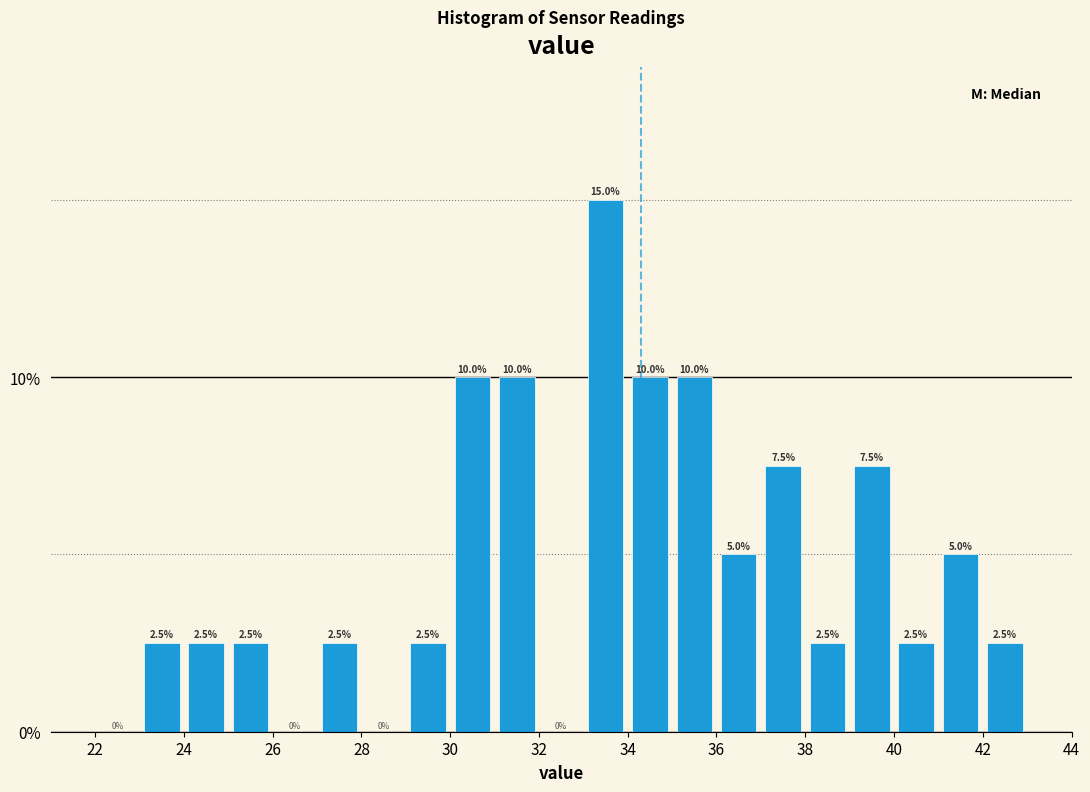

What is the height of the bar covering 39 to 40 on the x-axis?

7.5